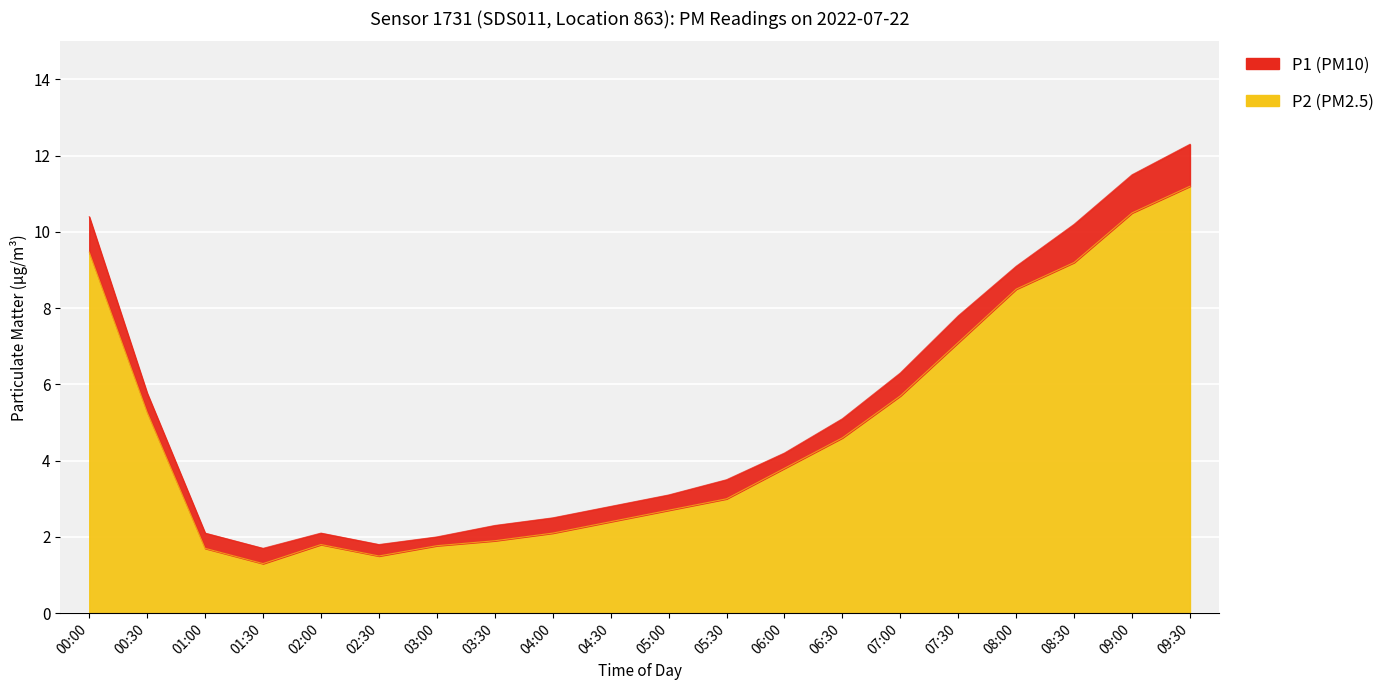

Reading left to right, extract all data points from this chart.

P1: 00:00=10.4	00:30=5.8	01:00=2.1	01:30=1.7	02:00=2.1	02:30=1.8	03:00=2.0	03:30=2.3	04:00=2.5	04:30=2.8	05:00=3.1	05:30=3.5	06:00=4.2	06:30=5.1	07:00=6.3	07:30=7.8	08:00=9.1	08:30=10.2	09:00=11.5	09:30=12.3
P2: 00:00=9.5	00:30=5.3	01:00=1.7	01:30=1.3	02:00=1.8	02:30=1.5	03:00=1.8	03:30=1.9	04:00=2.1	04:30=2.4	05:00=2.7	05:30=3.0	06:00=3.8	06:30=4.6	07:00=5.7	07:30=7.1	08:00=8.5	08:30=9.2	09:00=10.5	09:30=11.2